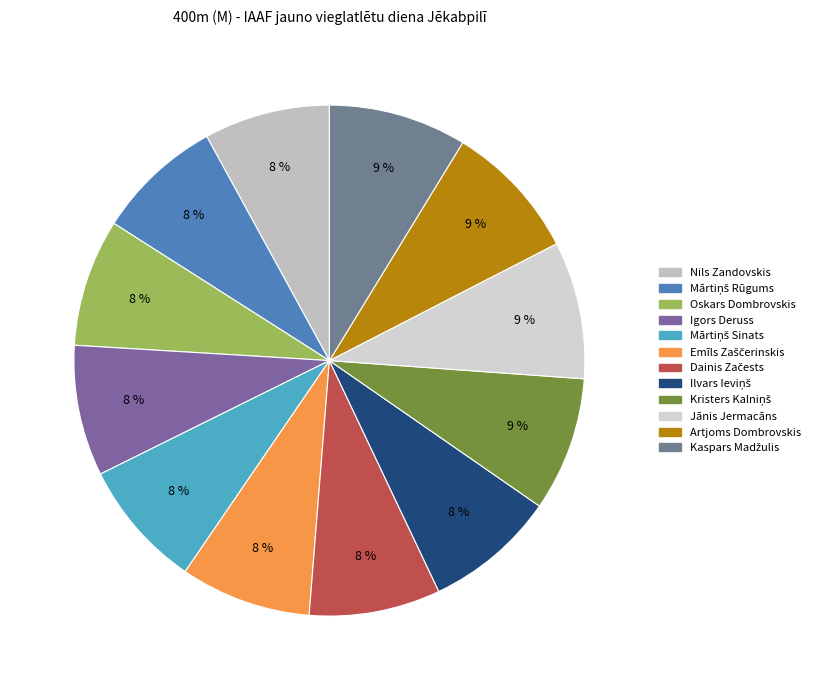

What is the total percentage of Mārtiņš Rūgums and Emīls Zaščerinskis?

16.3%